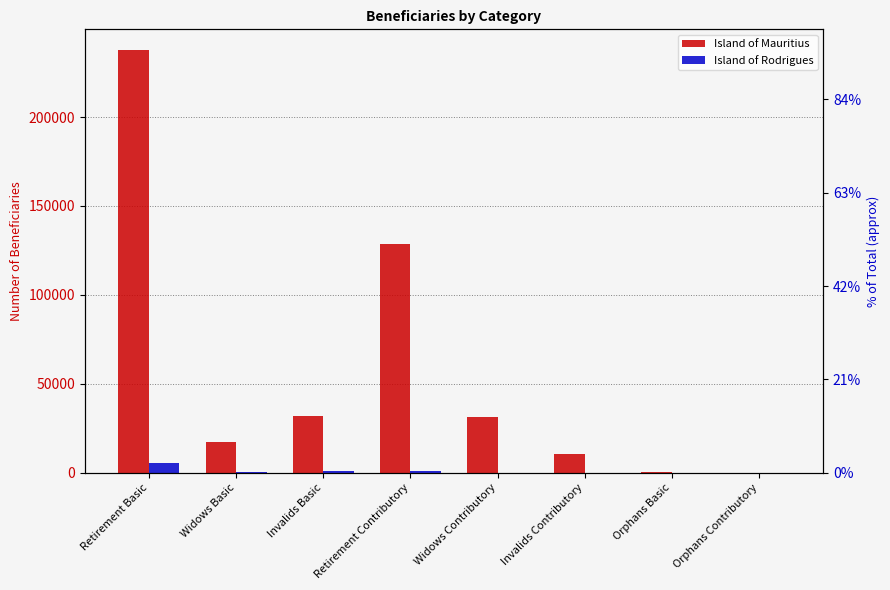

What is the label of the 1st bar from the right?

Orphans Contributory